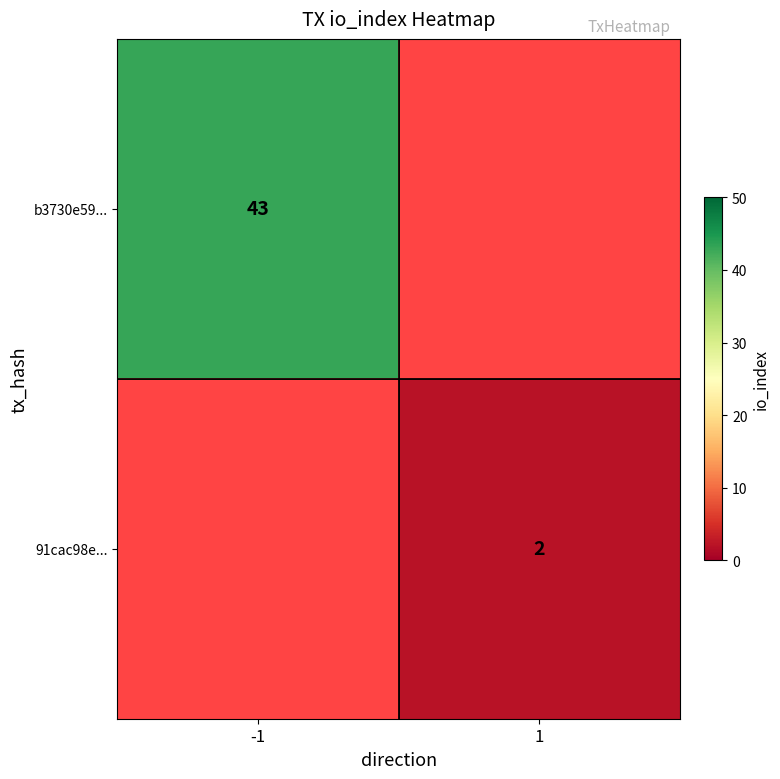

Rank the series at -1 from lowest to highest value.

b3730e59..., 91cac98e...